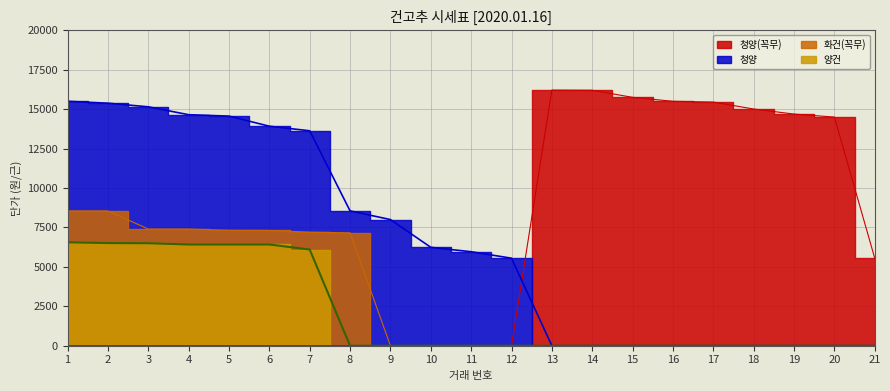

Is it true that 청양(꼭무) equals 24467 at 15?

False